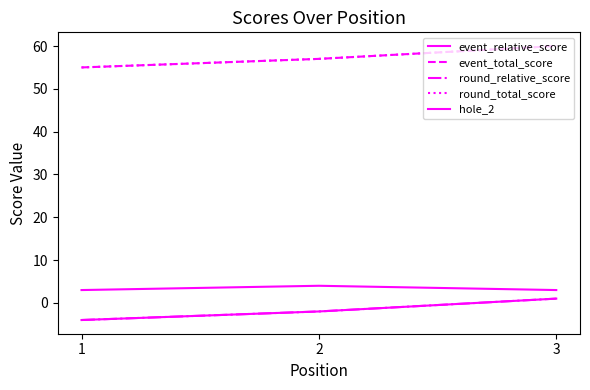

What is the sum of all event_relative_score values?

-5